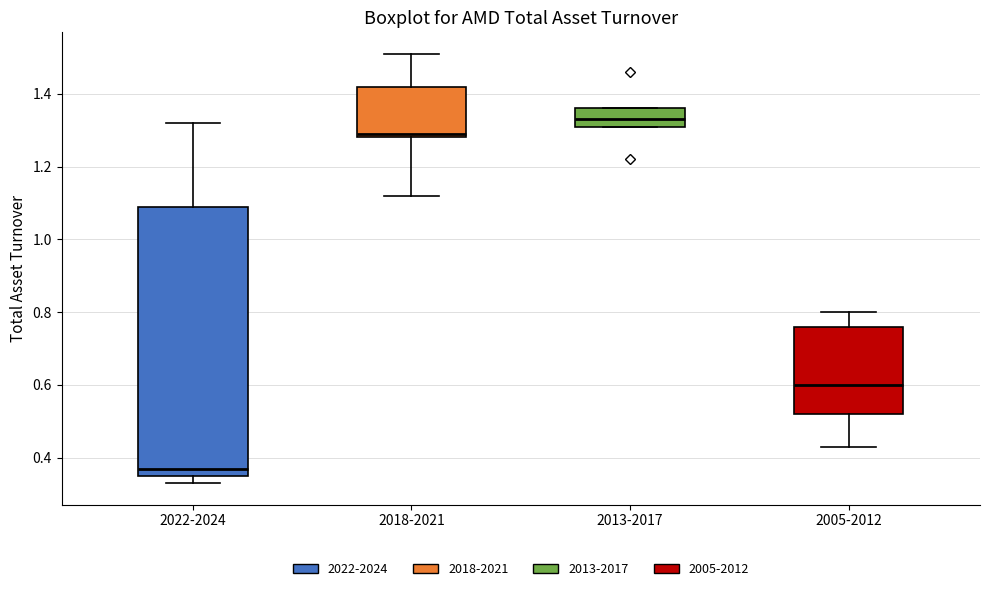

Reading left to right, transcribe this box plot: for each box, give where its median line is, the range the box spans, and where its two whiskers end, as read against the y-axis. The values are not printed on the chart, so give them approximately, as read against the axis.

2022-2024: median 0.38, box 0.36 to 1.10, whiskers 0.34 to 1.32
2018-2021: median 1.30, box 1.28 to 1.42, whiskers 1.12 to 1.52
2013-2017: median 1.34, box 1.32 to 1.36, whiskers 1.32 to 1.36
2005-2012: median 0.60, box 0.52 to 0.76, whiskers 0.44 to 0.80